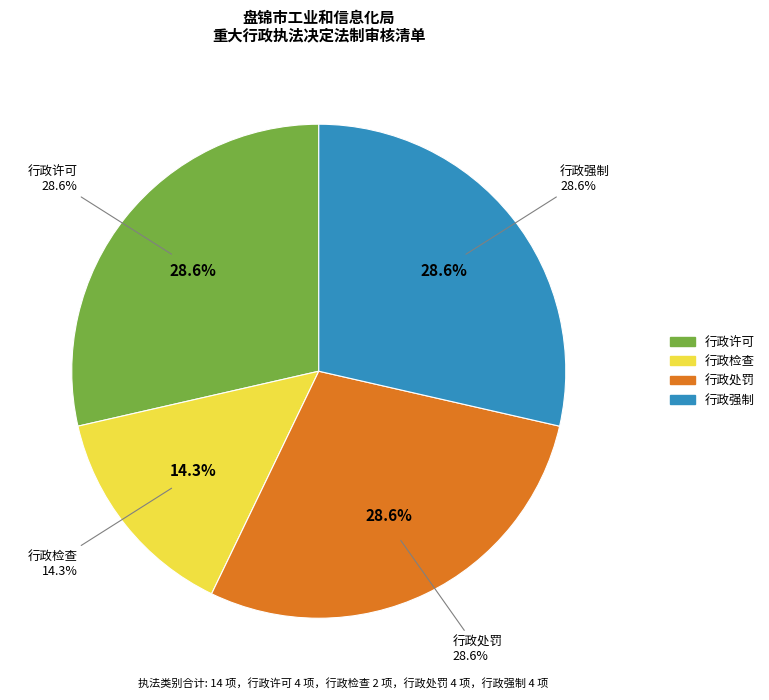

Count the number of slices in the pie.

4